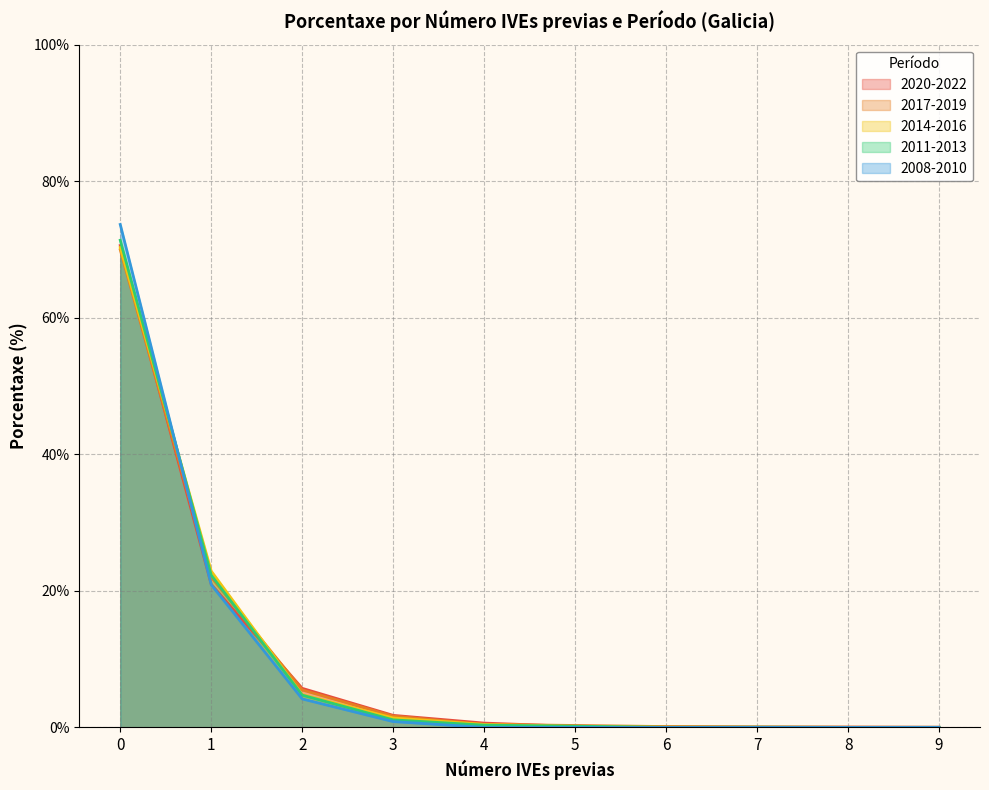

What is the highest value of the 2014-2016 series?

70.3